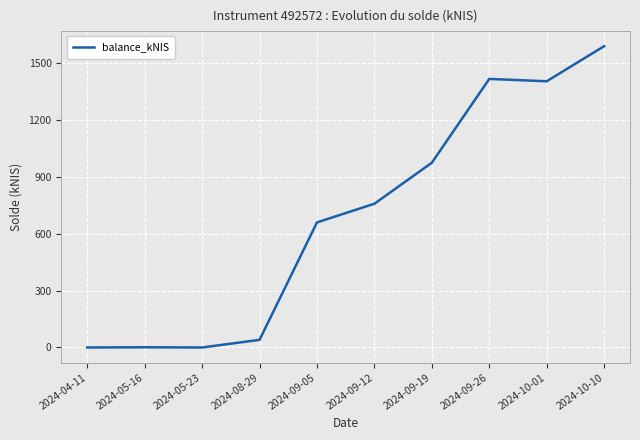

Which label corresponds to the largest value in the chart?

2024-10-10